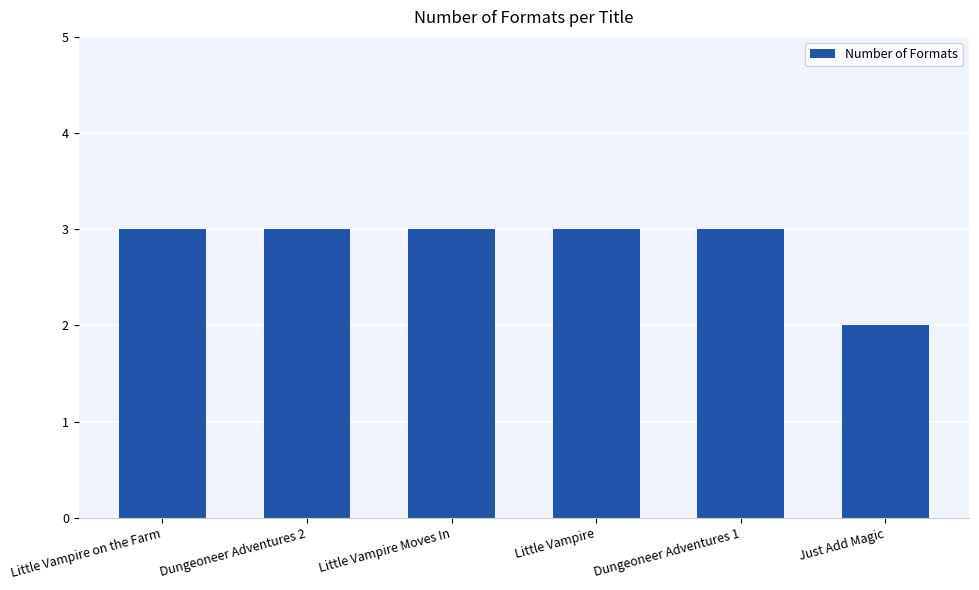

The chart shows a value of 2 at Just Add Magic. True or false?

True